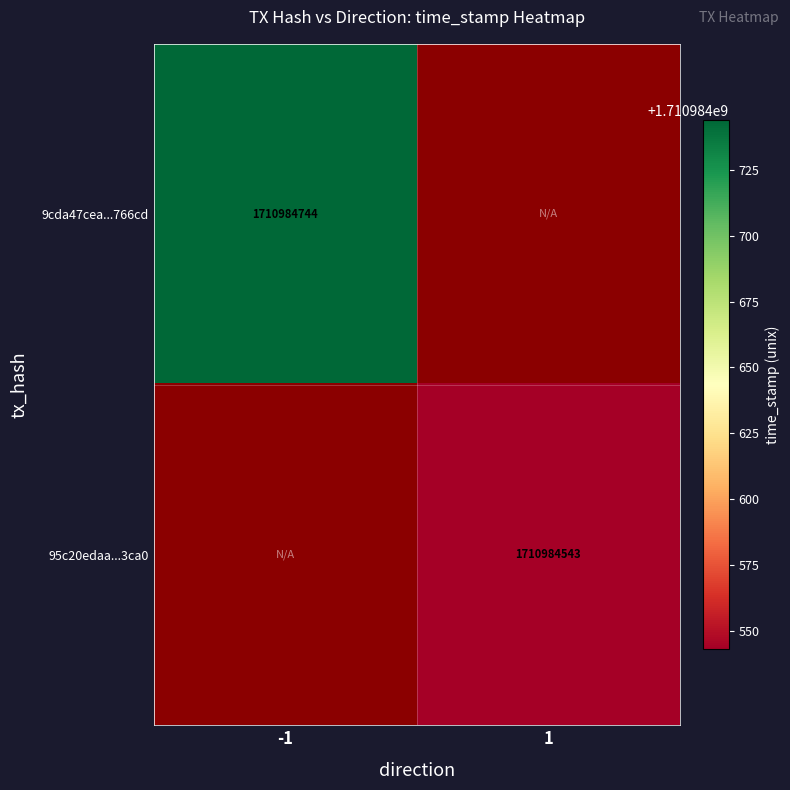

Read the 9cda47cea2480bb9c5692cc4ea666a352d766cd value at direction_-1.

1710984744